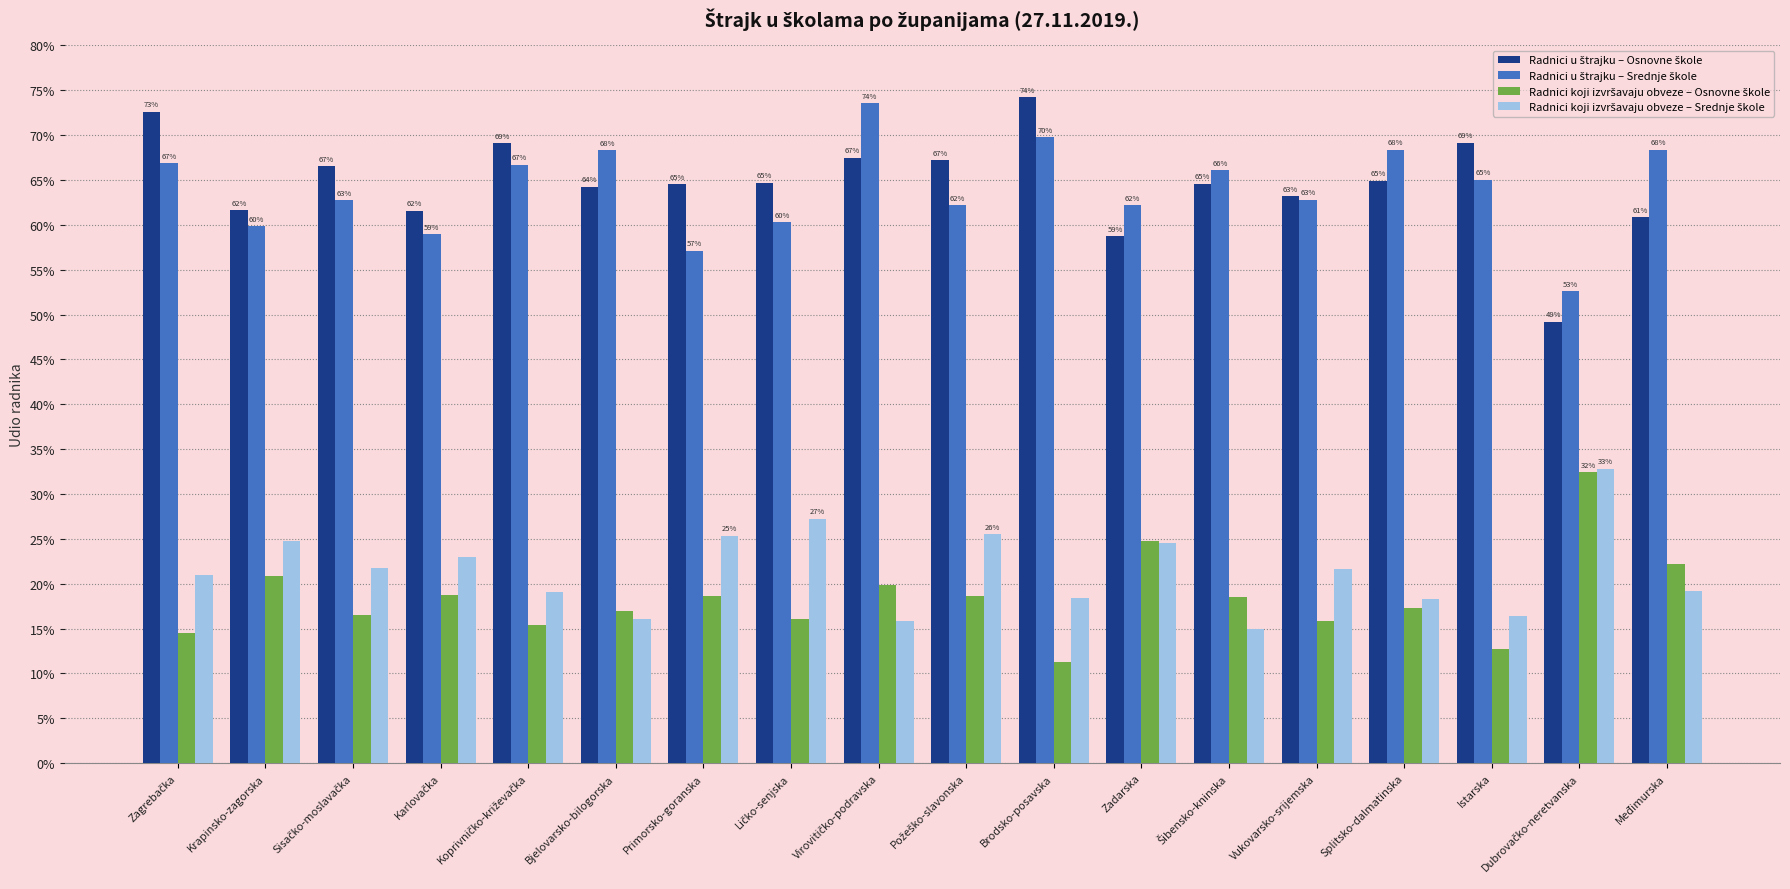

At how many categories does at least one series exceed 0?

18